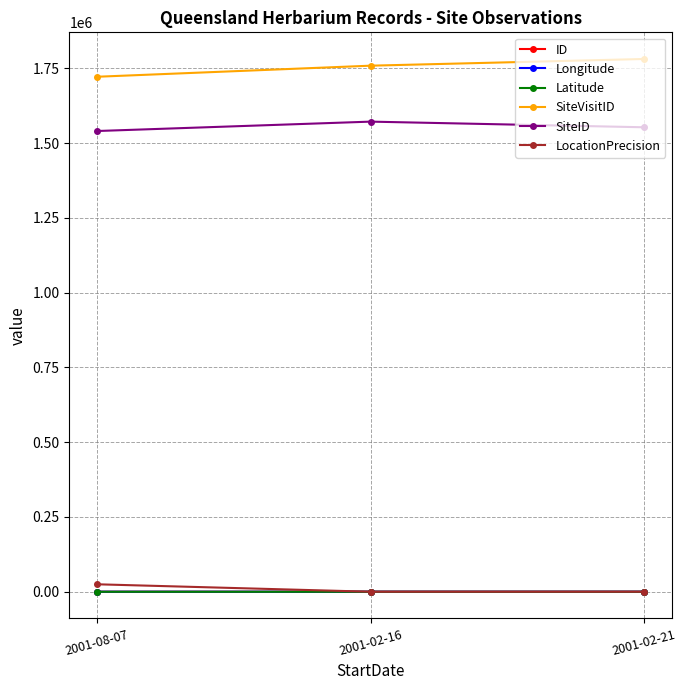

What is the spread (max minus min) of values at 2001-02-21?

1781116.3